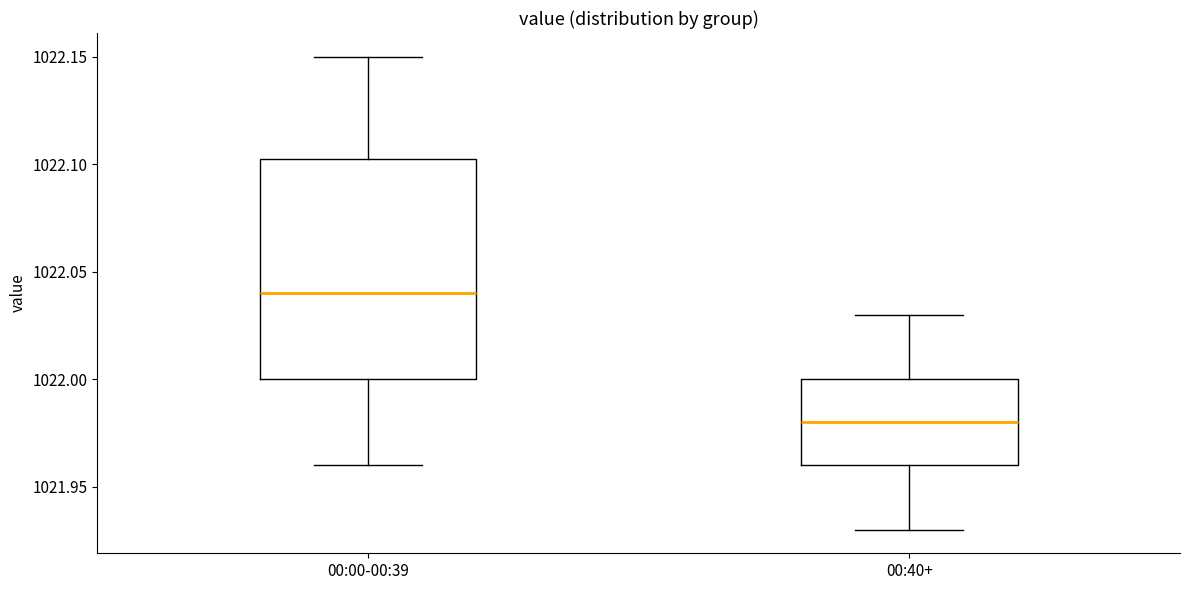

Where is the lower edge of the box for 00:00-00:39 on the y-axis? The values are not printed on the chart, so give them approximately, as read against the axis.

1022.000